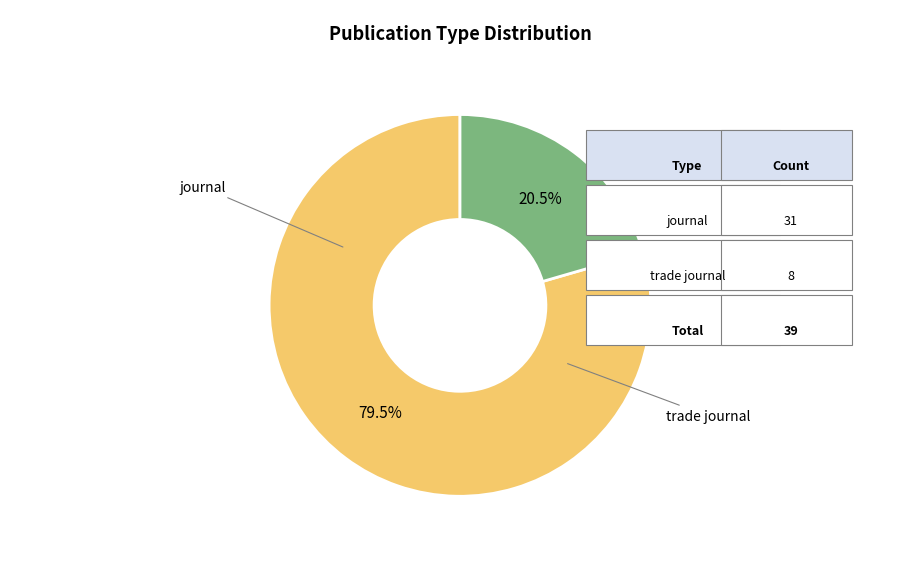

Does any single category account for the majority?

Yes